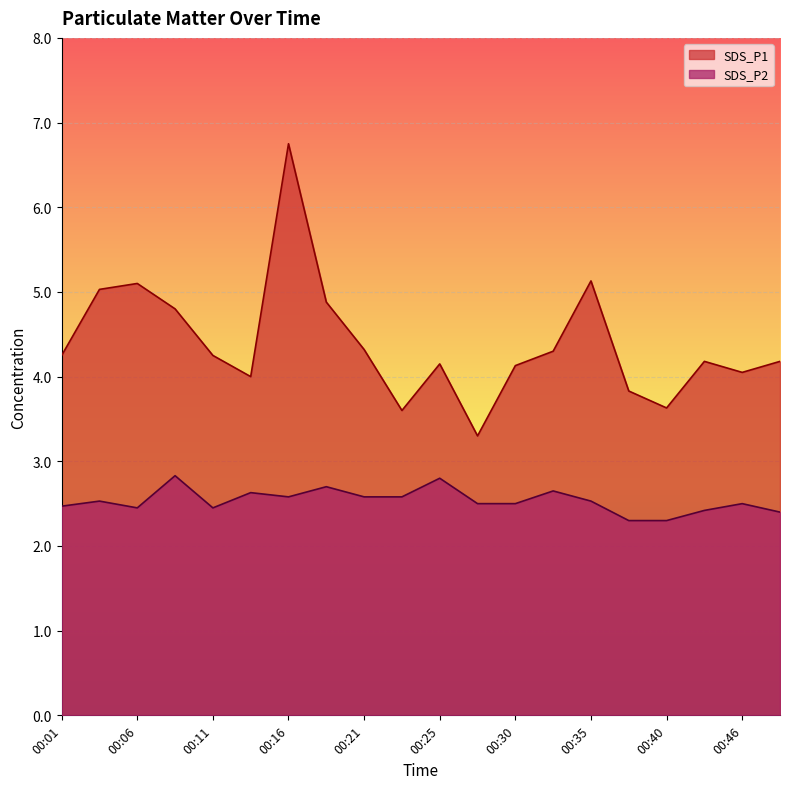

The value of SDS_P2 at 00:28 is 1.7. True or false?

False